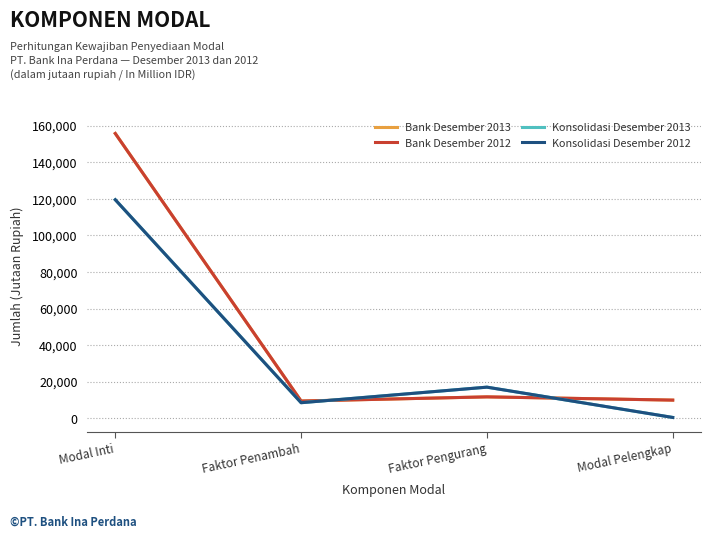

The Konsolidasi Desember 2012 series shows 282 at Modal Pelengkap. True or false?

False